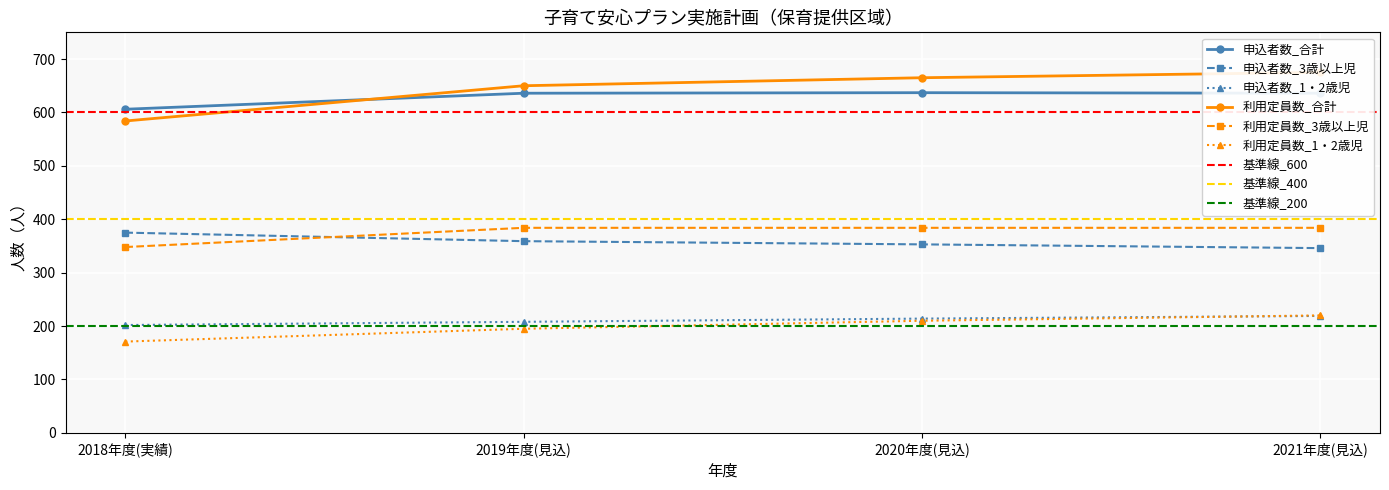

How many data points in 3歳以上児 are less than 348?

1